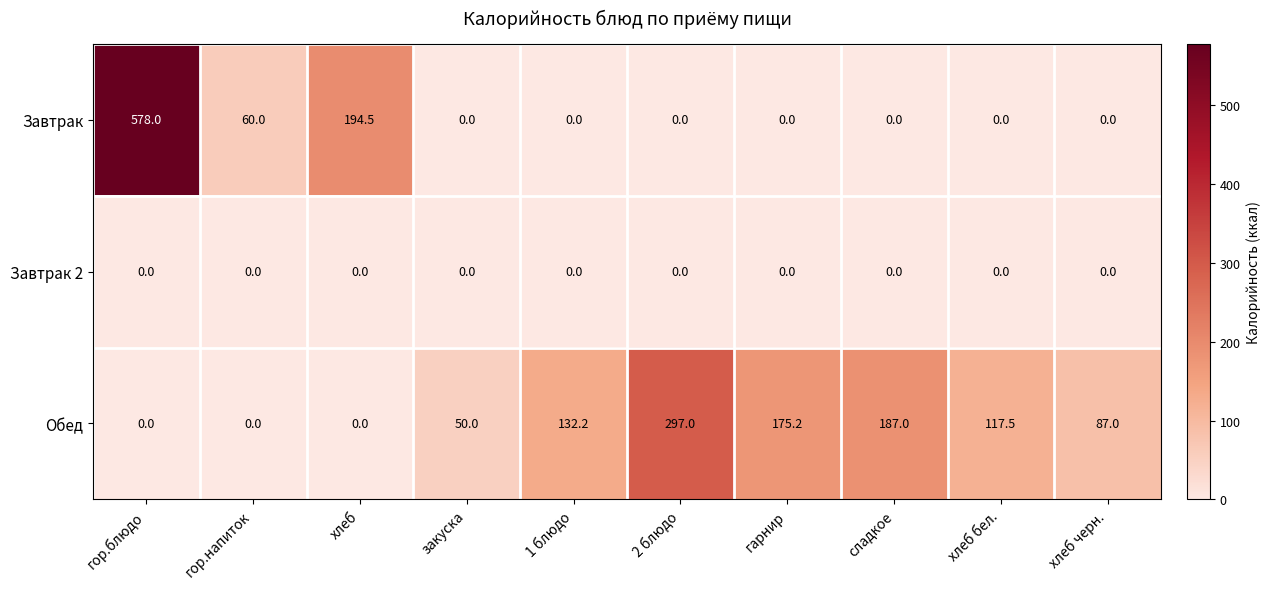

True or false: Завтрак 2 has a value of 0.0 at закуска.

True